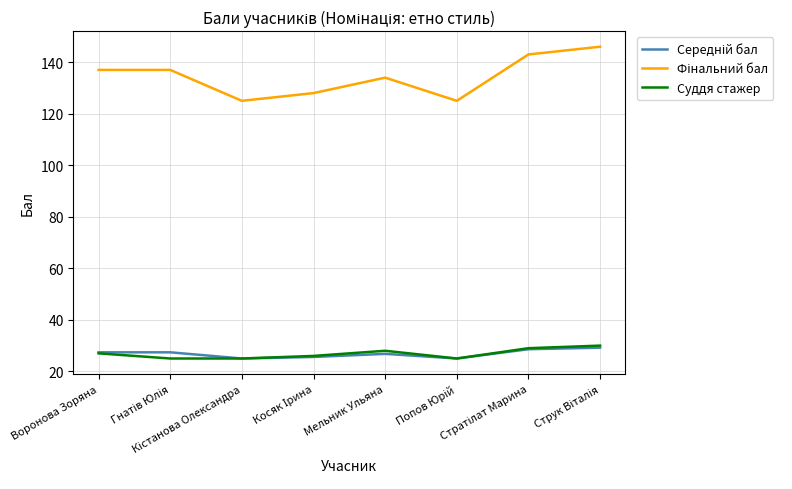

What is the smallest value displayed?

25.0